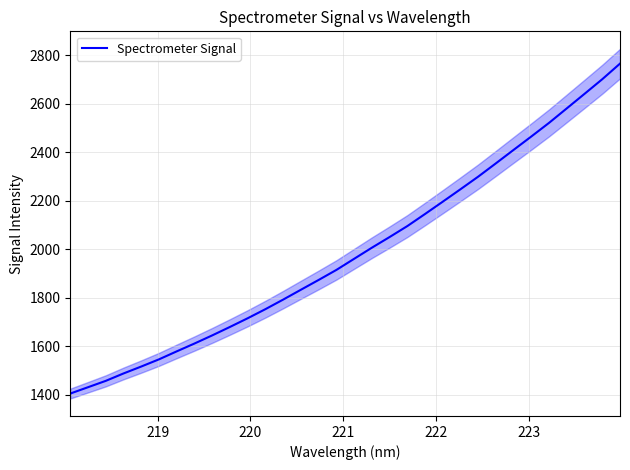

What is the minimum value for Spectrometer Signal?

1404.7